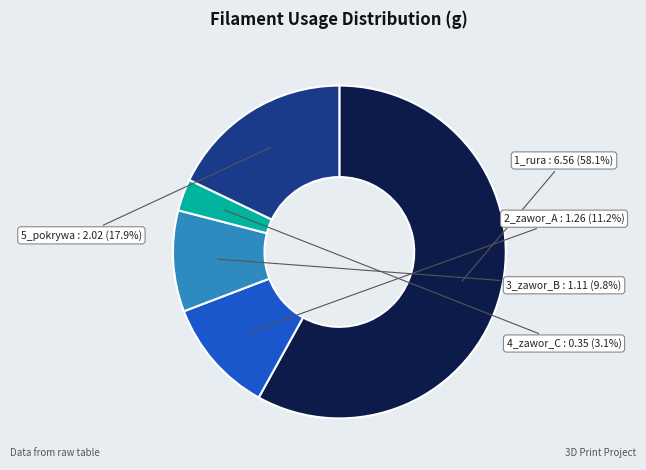

Rank the categories by value from lowest to highest.

4_zawor_C, 3_zawor_B, 2_zawor_A, 5_pokrywa, 1_rura